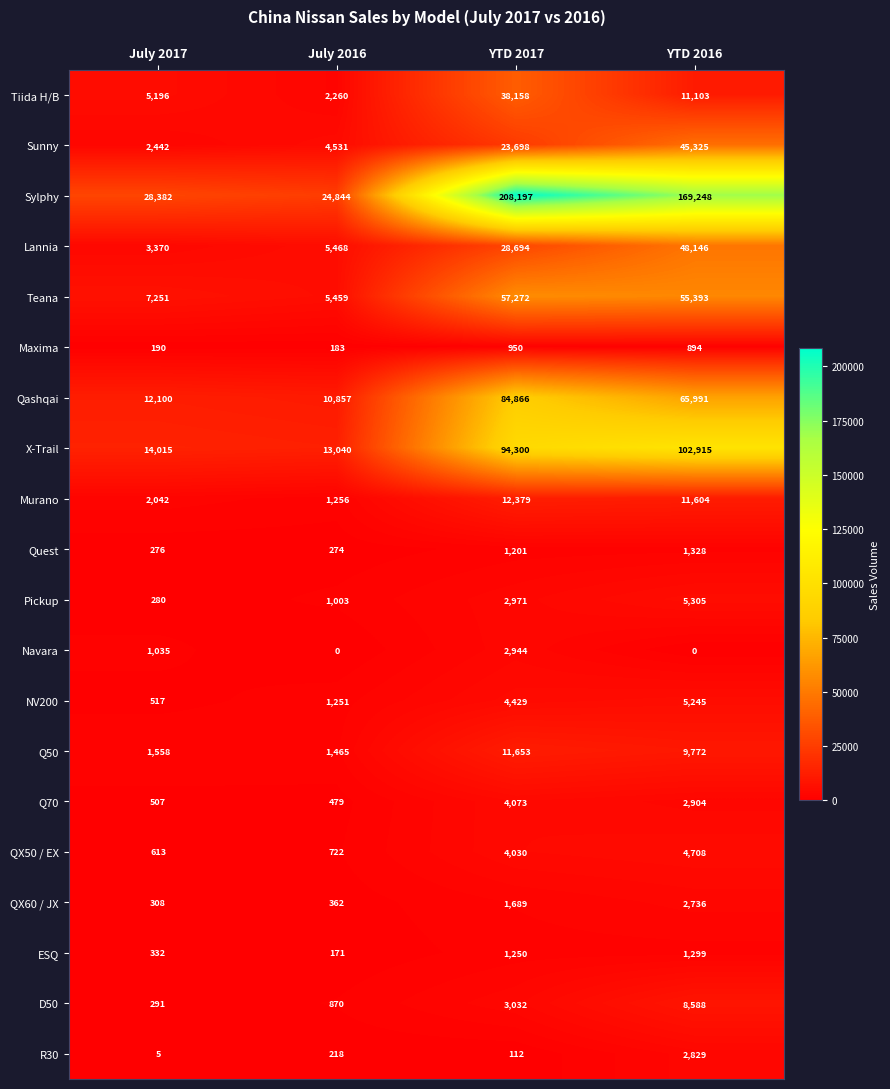

What is the maximum value for Q50?

11653